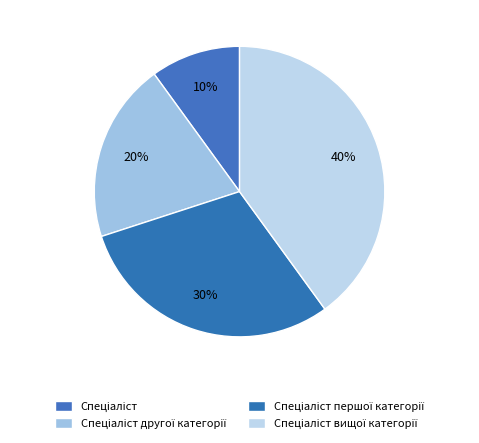

Count the number of slices in the pie.

4